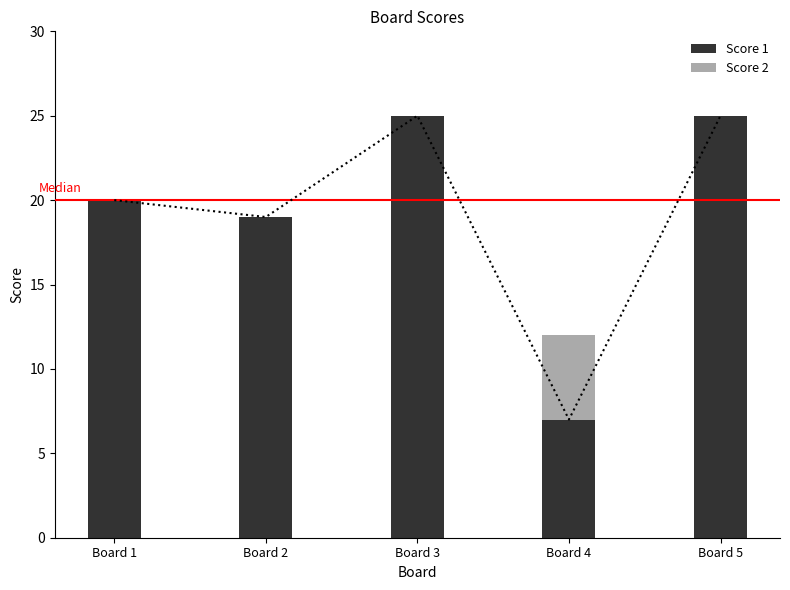

What is the minimum value for Score 1?

7